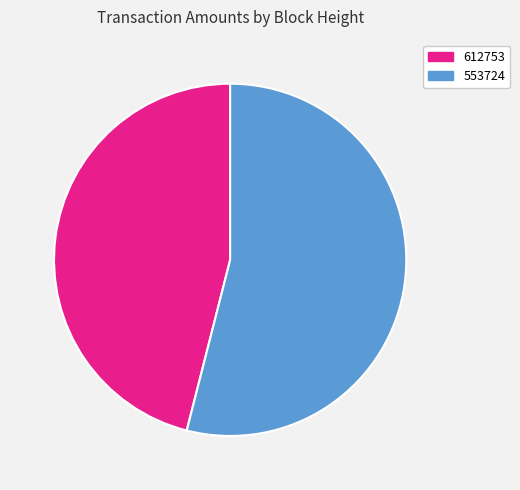

True or false: 553724 accounts for 54% of the total.

True